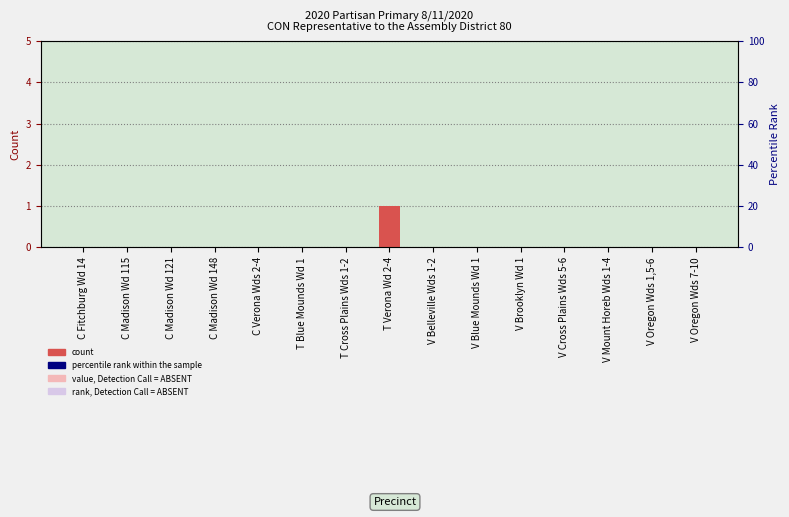

How many values exceed 0?

1